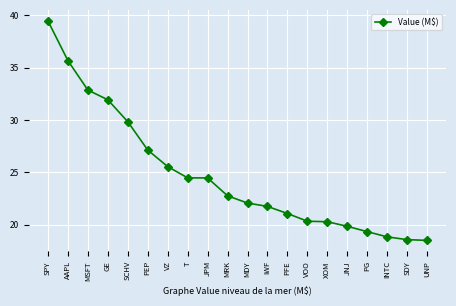

What position from the right is PEP?

15